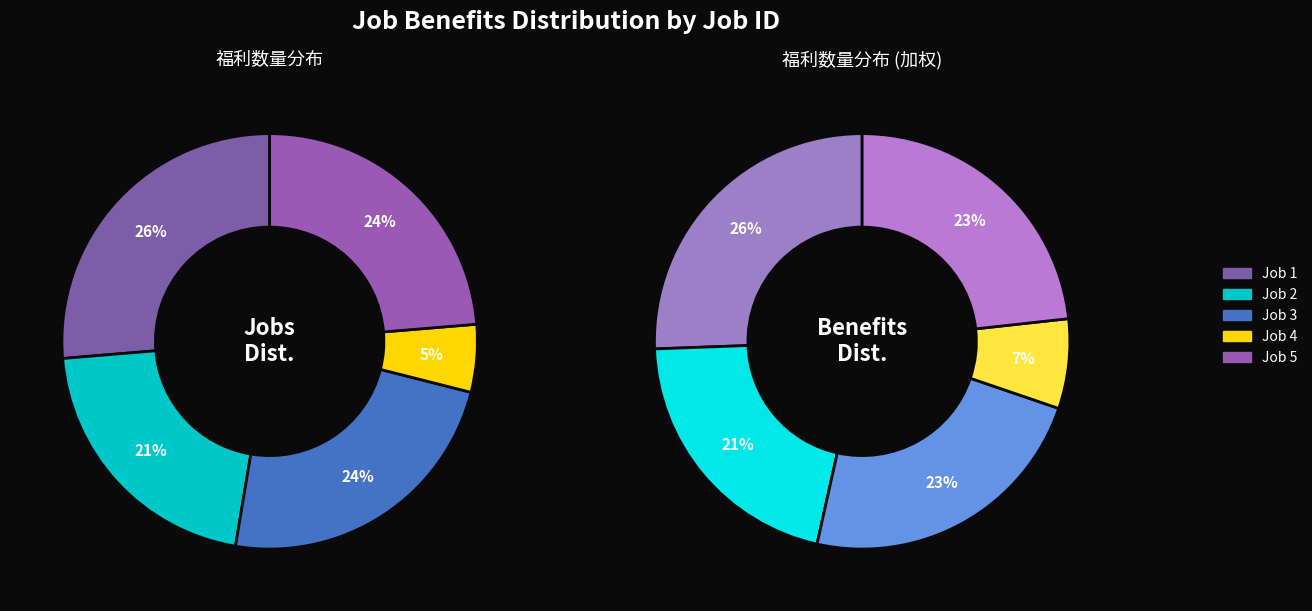

Does any single category account for the majority?

No